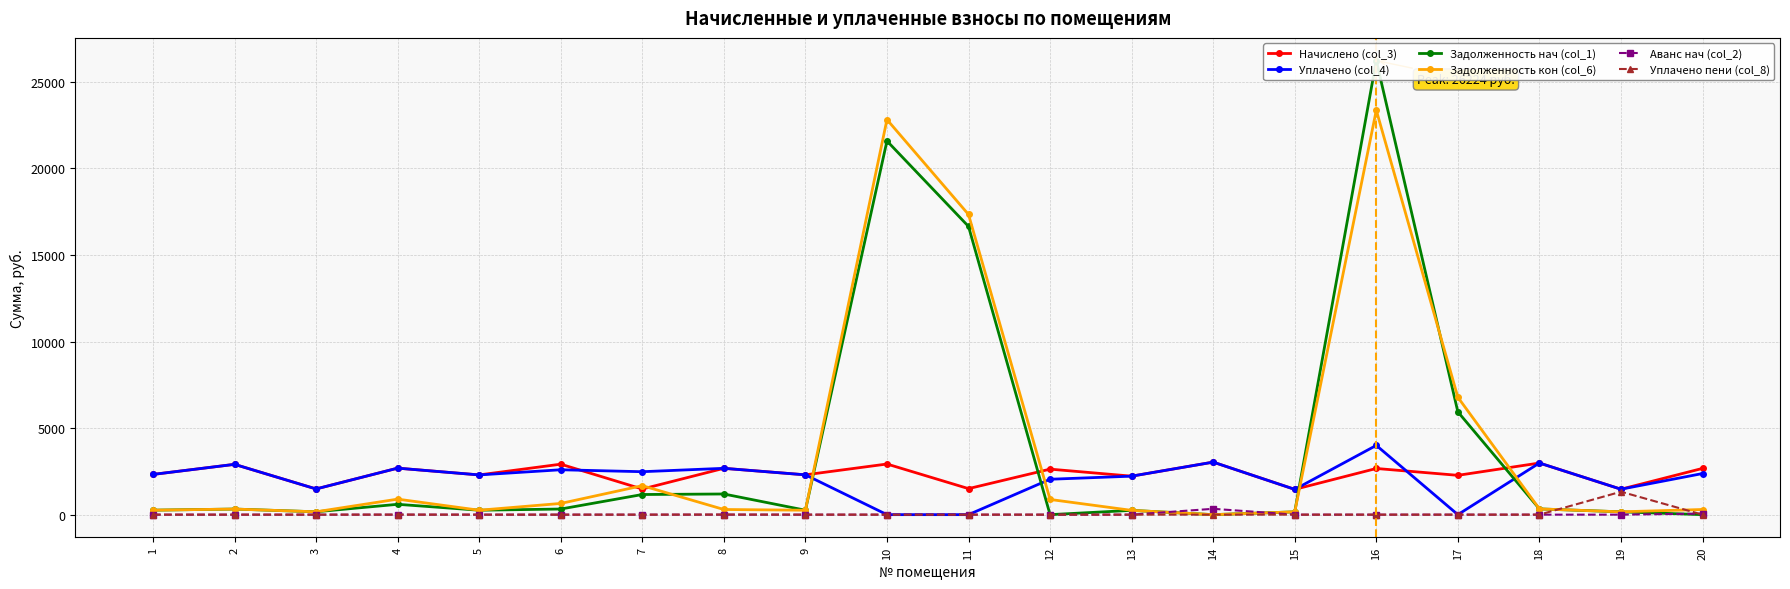

The value of Уплачено (col_4) at 7 is 1103.3. True or false?

False